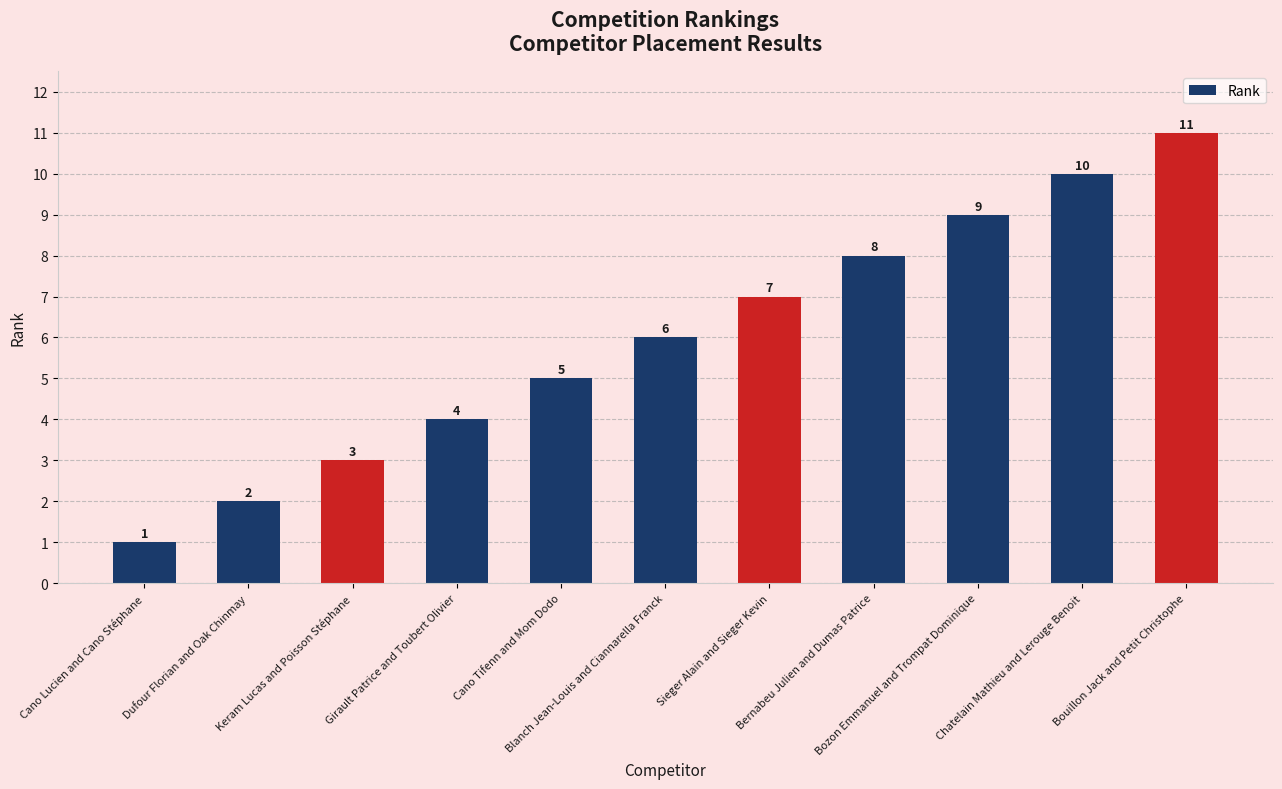

Where is the data nearest to the value 6?

Blanch Jean-Louis and Ciannarella Franck